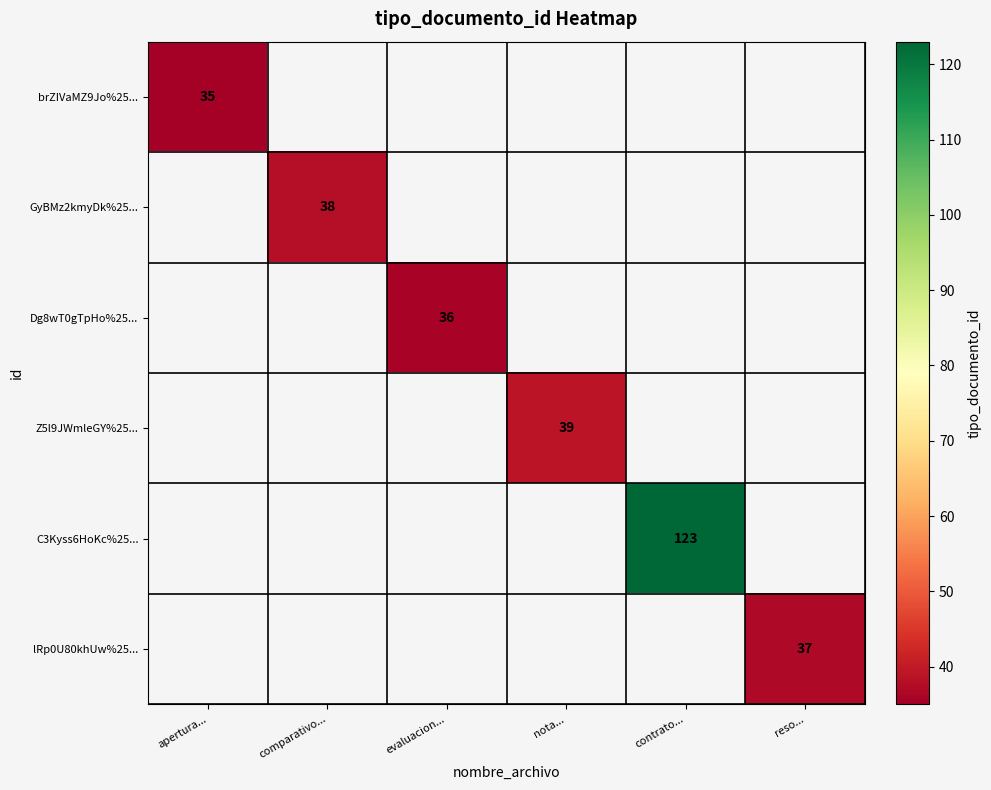

True or false: Dg8wT0gTpHo%25... has a value of 36 at evaluacion....

True